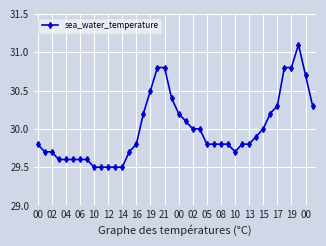

What is the greatest value displayed?

31.1